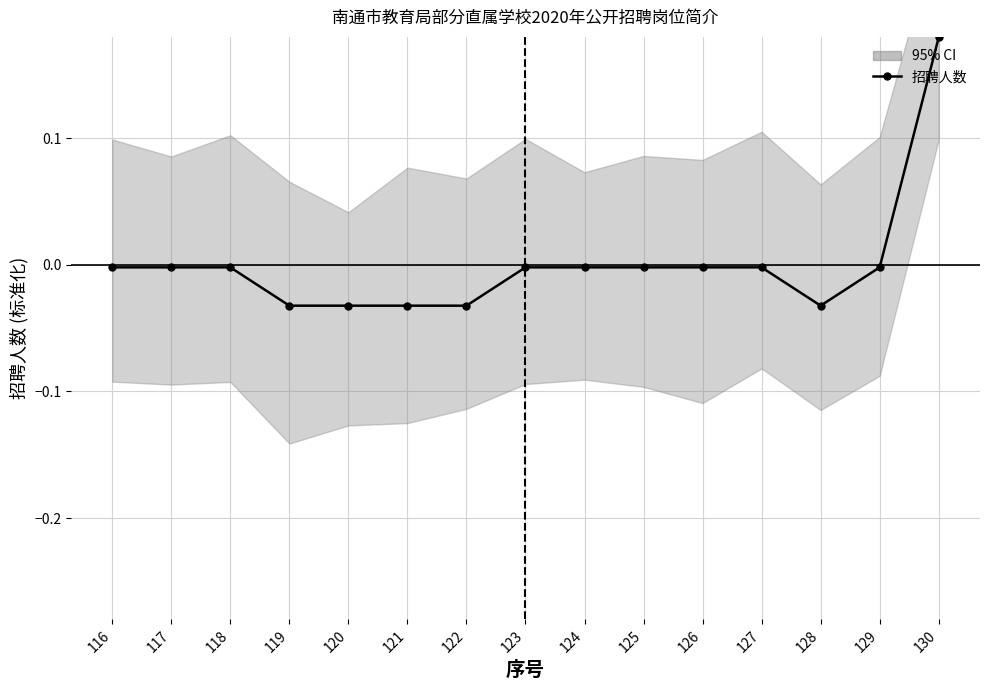

At which category does the chart reach its peak across all series?

130